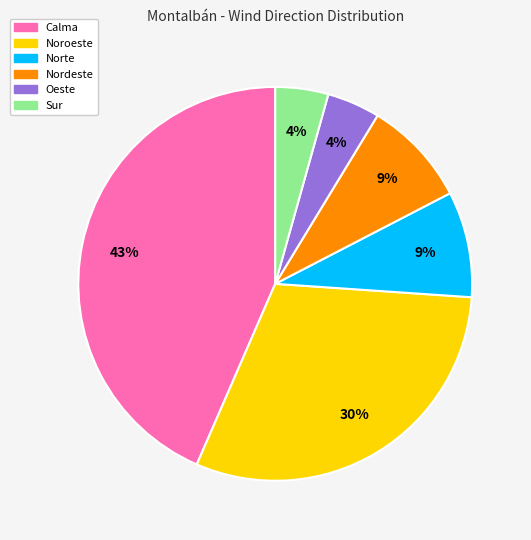

To the nearest percent, what is the average slice percentage?

17%